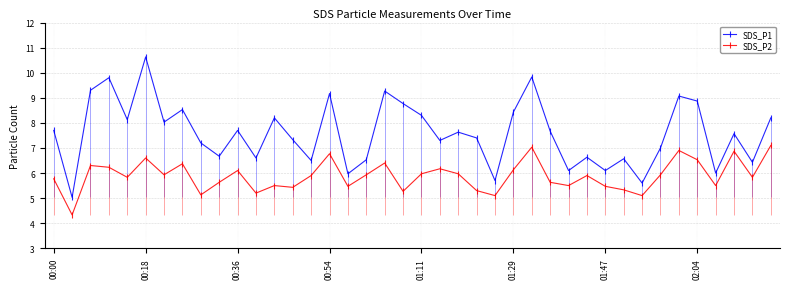

True or false: SDS_P2 has more than 2 interior local peaks.

True